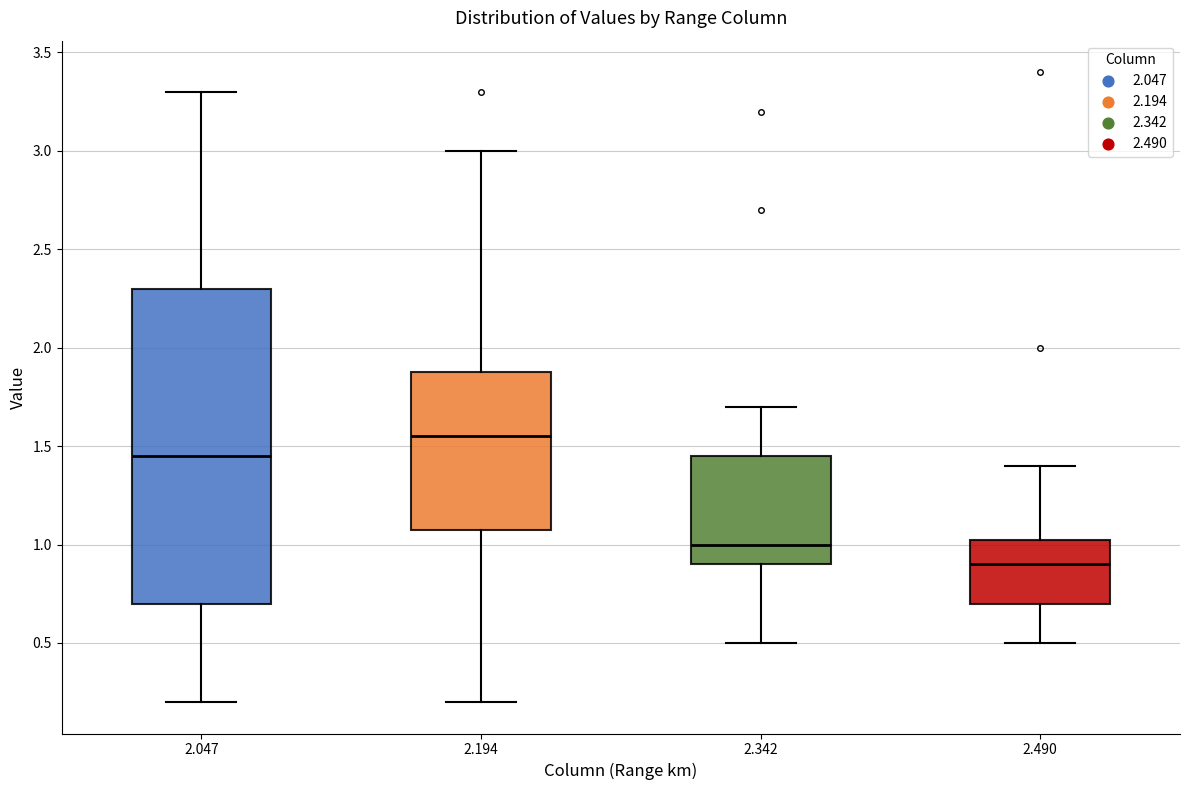

Reading left to right, read every box against the y-axis: the position of its median line, the range the box covers, and the ends of its whiskers. The values are not printed on the chart, so give them approximately, as read against the axis.

2.047: median 1.45, box 0.70 to 2.30, whiskers 0.20 to 3.30
2.194: median 1.55, box 1.10 to 1.90, whiskers 0.20 to 3.00
2.342: median 1.00, box 0.90 to 1.45, whiskers 0.50 to 1.70
2.490: median 0.90, box 0.70 to 1.05, whiskers 0.50 to 1.40